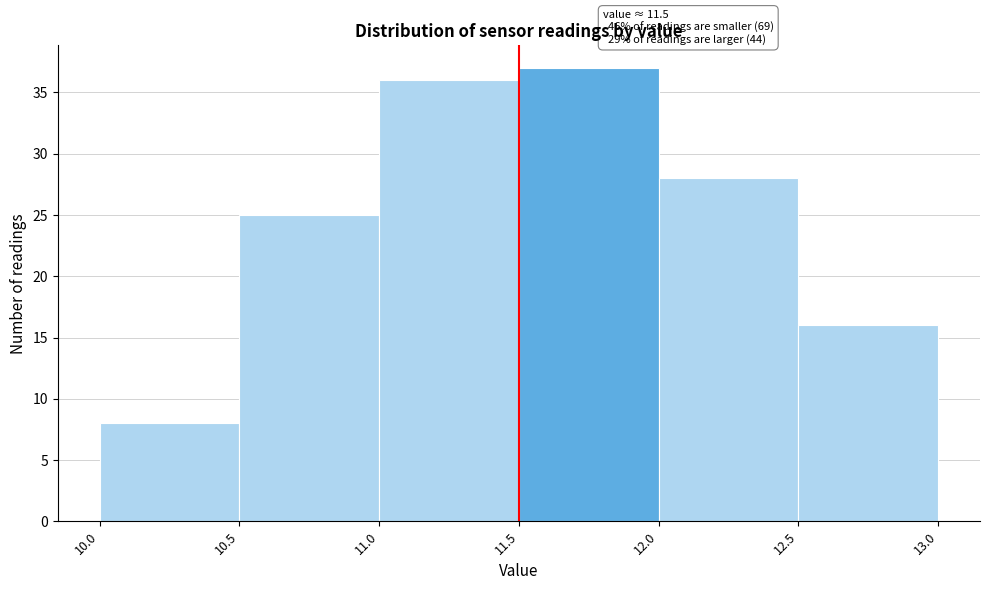

Over which range of the x-axis is the bar tallest?

11.5 to 12.0